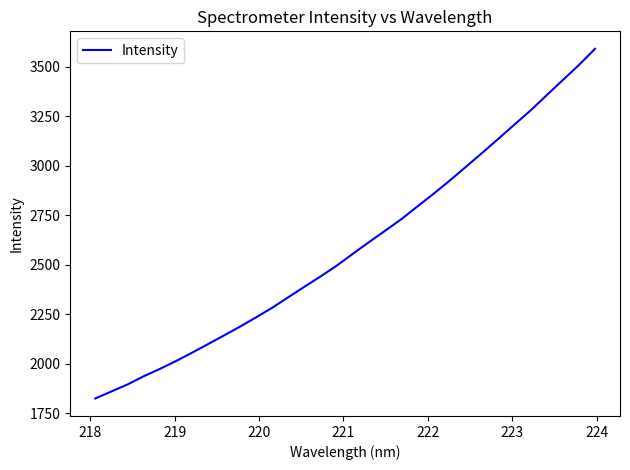

How many lines are shown in the chart?

1